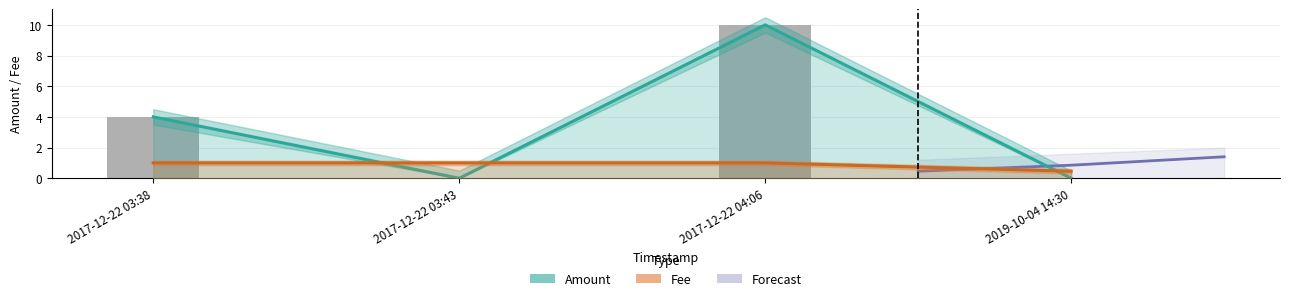

Reading left to right, extract all data points from this chart.

1.0	1.0	1.0	0.5